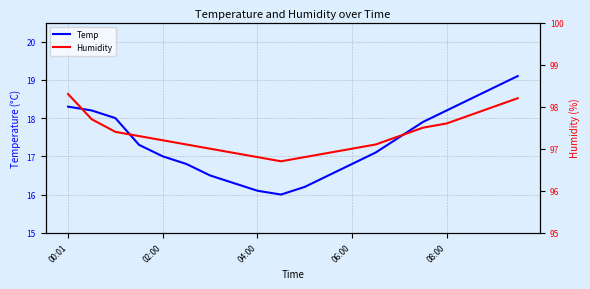

Where does the Temp series first go above 17?

00:01